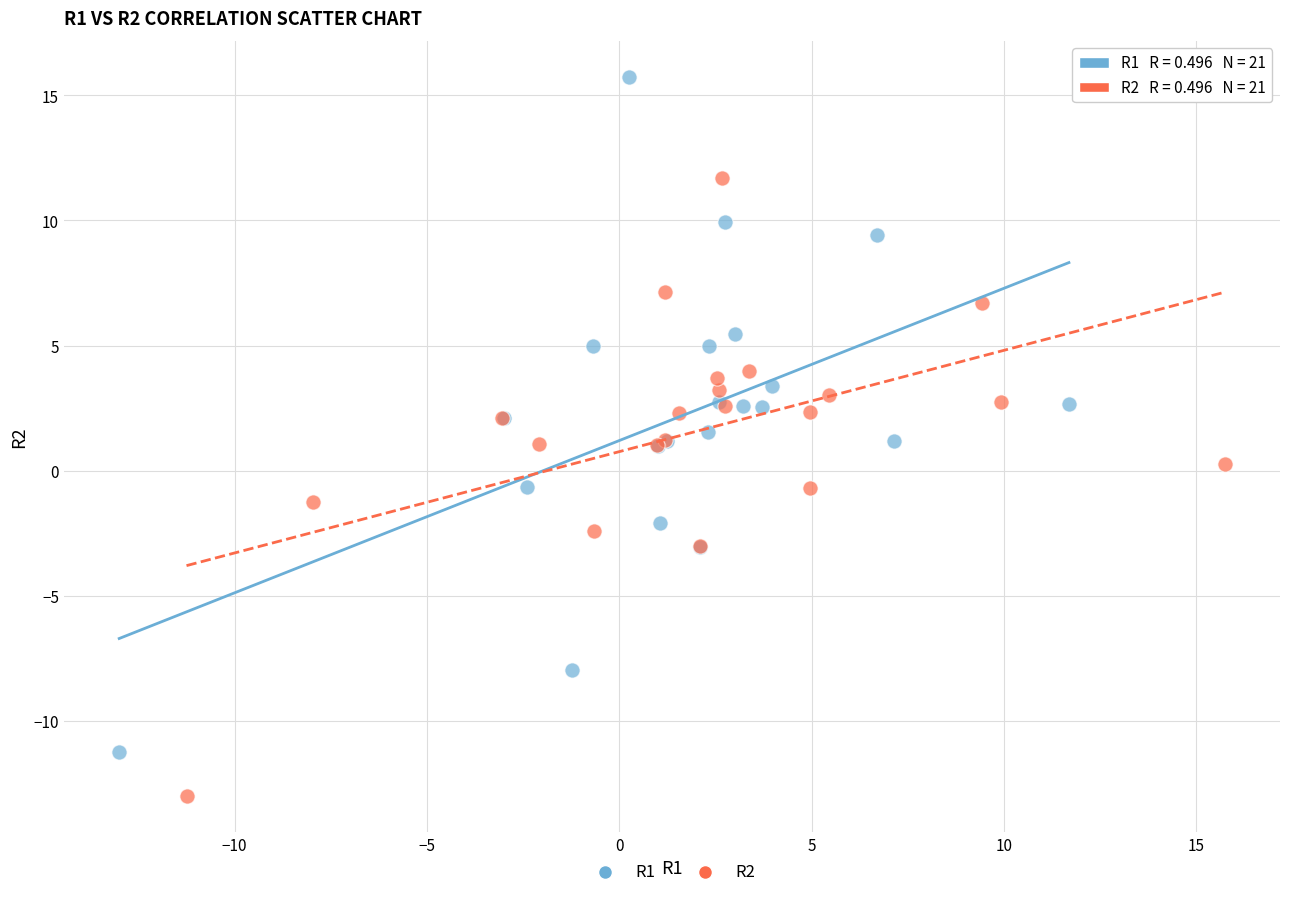

Which series contains the lowest Y value?

R2